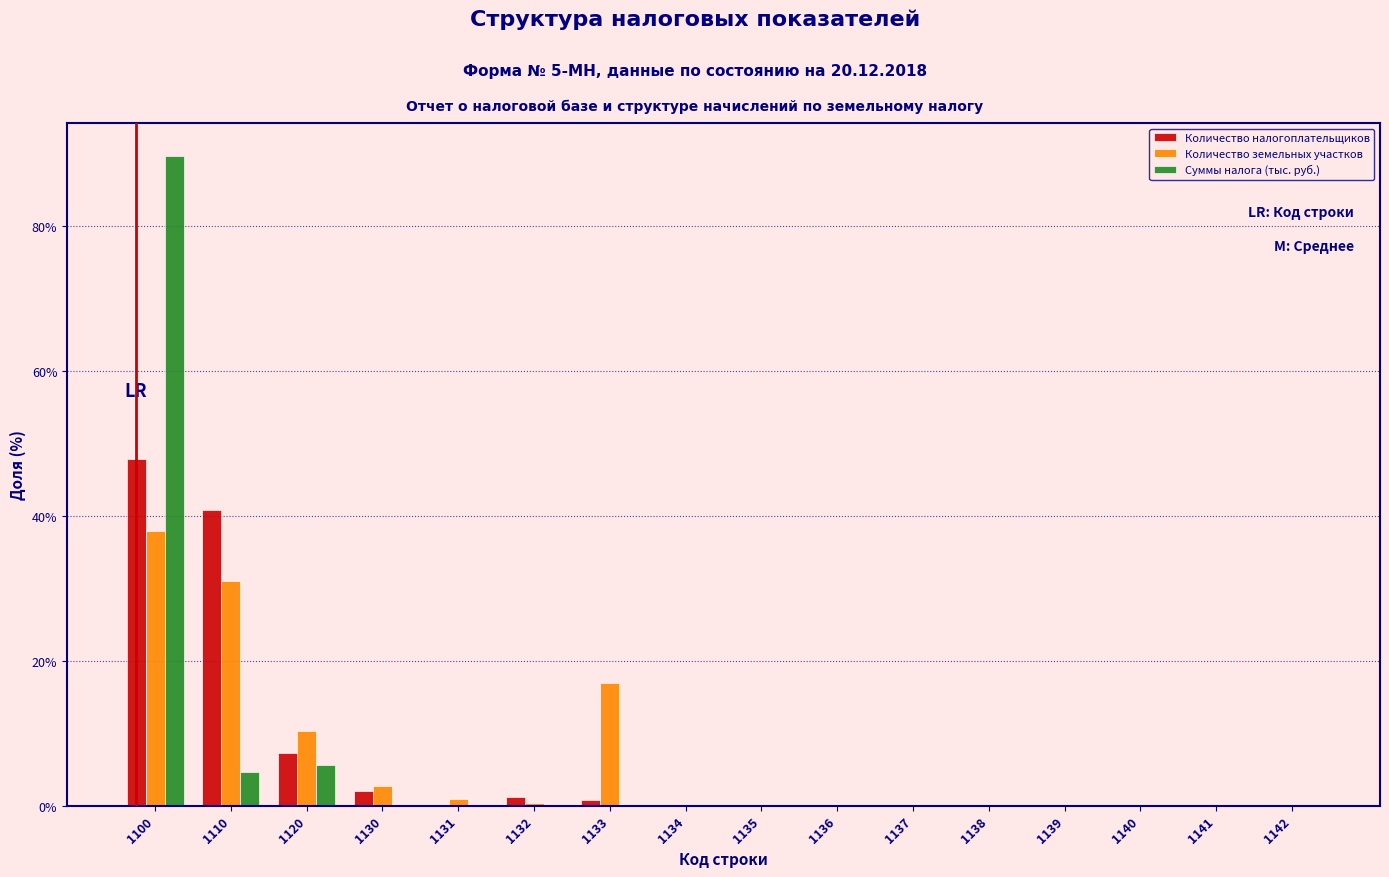

What is the highest value of the Суммы налога (тыс. руб.) series?

89.7